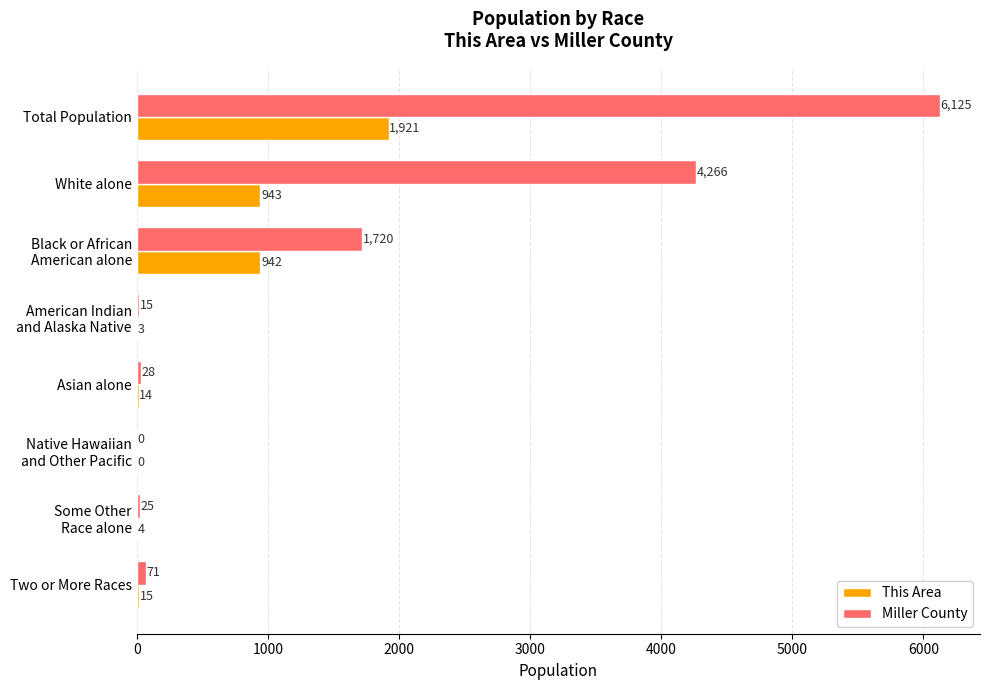

At which label does Miller County reach its peak?

Total Population